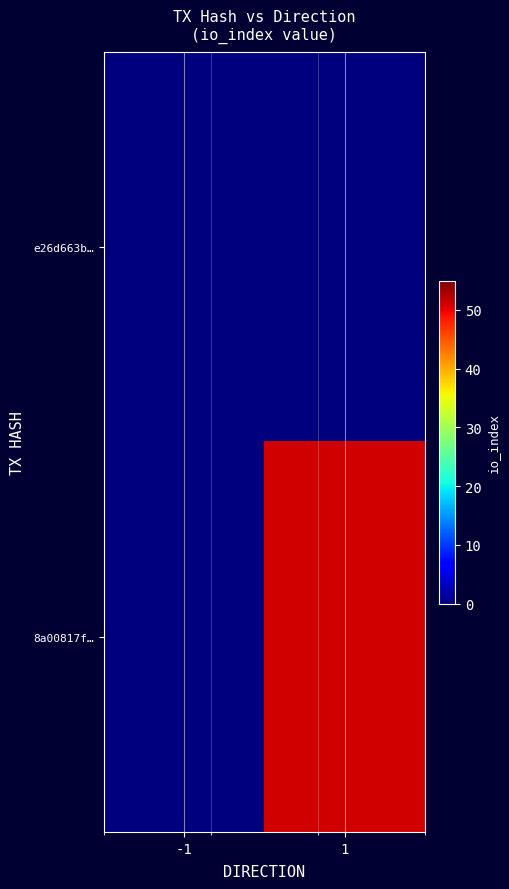

Rank the series by their average value, from highest to lowest.

8a00817f…, e26d663b…